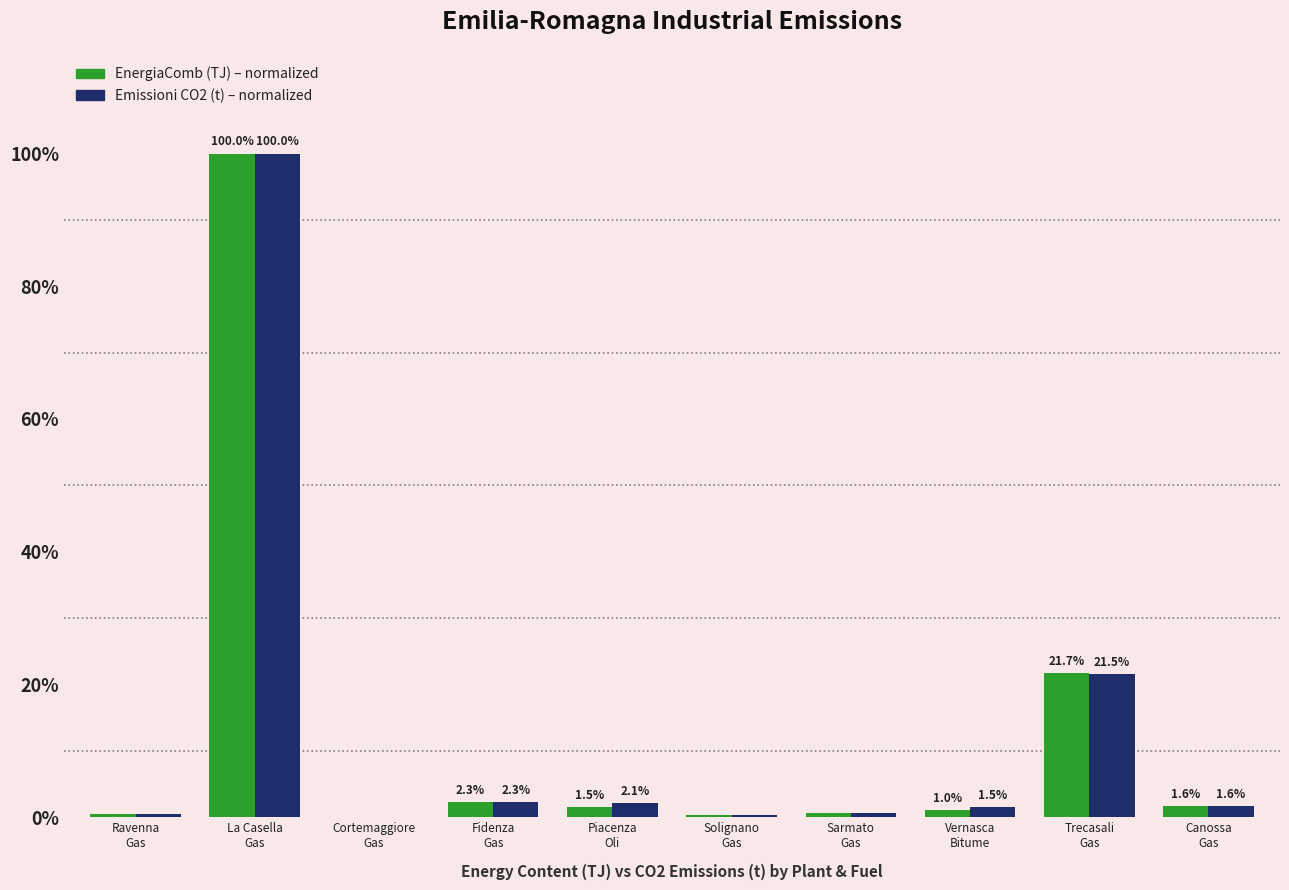

What is the greatest value displayed?

100.0